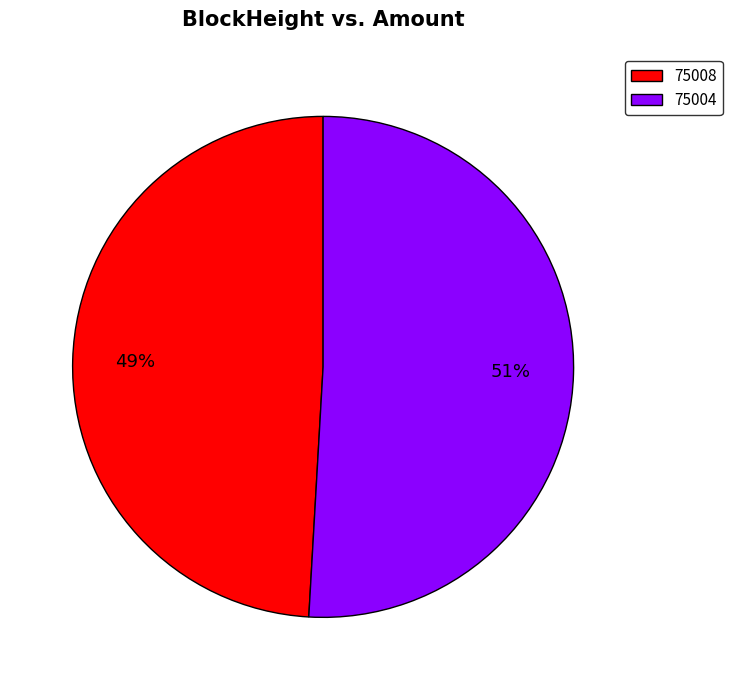

Count the number of slices in the pie.

2